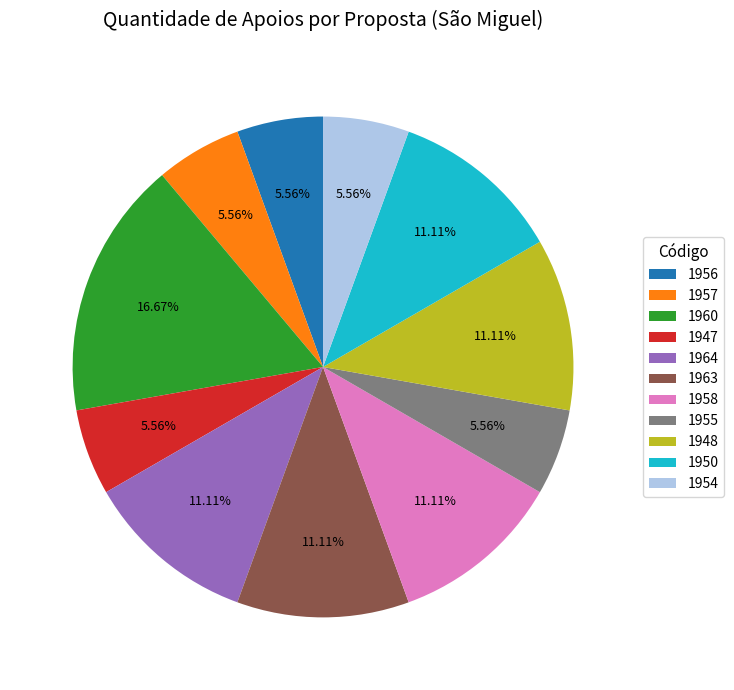

How many segments does this pie chart have?

11